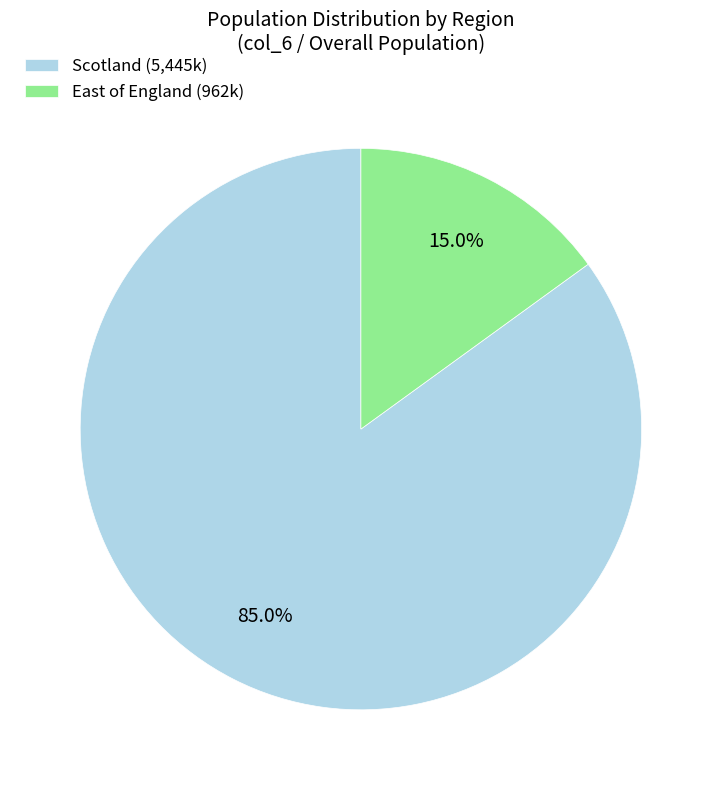

Does East of England (962k) account for over 50% of the chart?

No